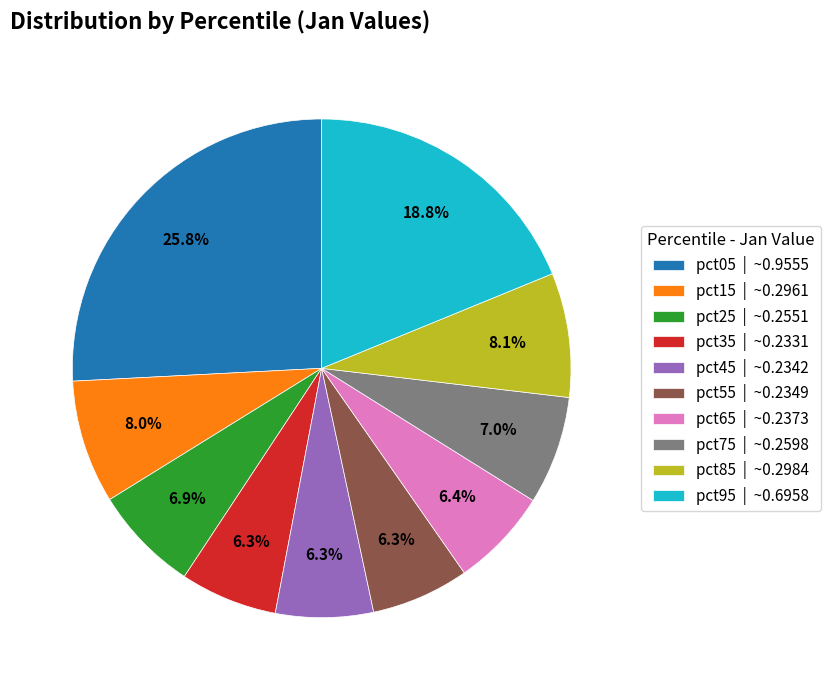

The pct05 slice represents 39% of the pie. True or false?

False